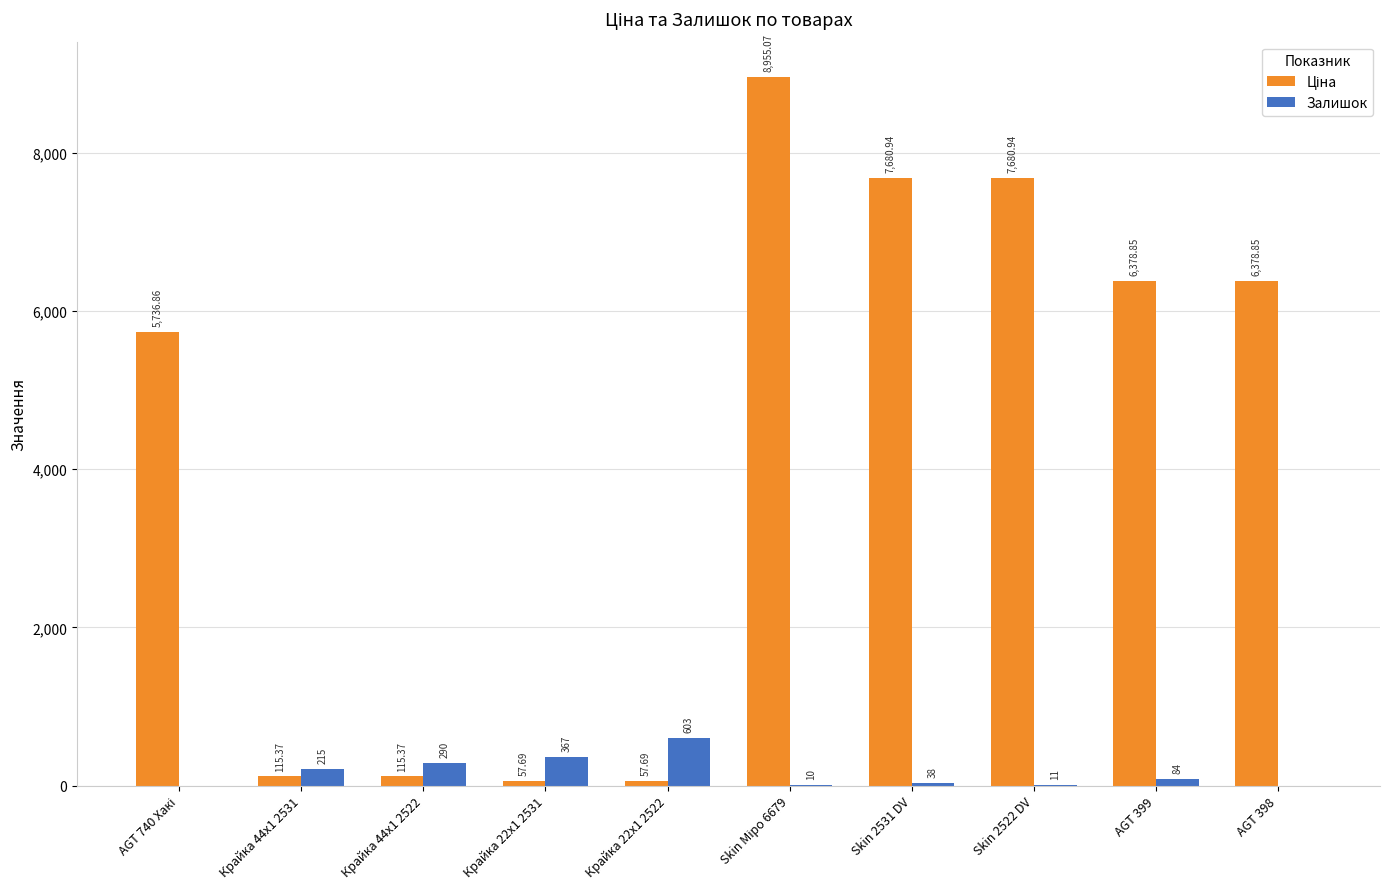

What is the total value across all series at AGT 399?

6462.9